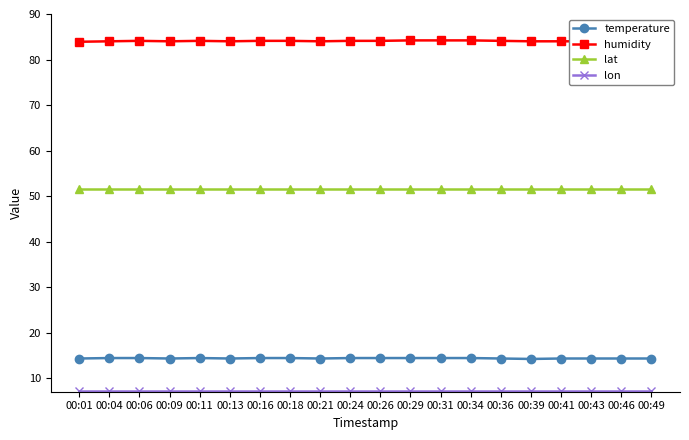

What is the difference between the highest and lowest values at 00:09?

76.7